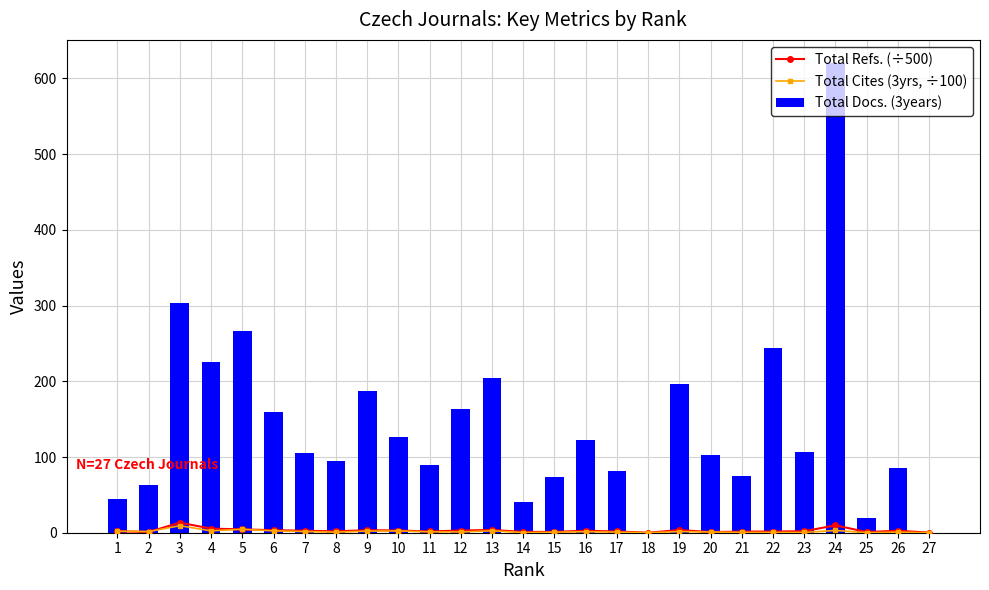

What is the average value of the Total Refs. (÷500) series?

2.9